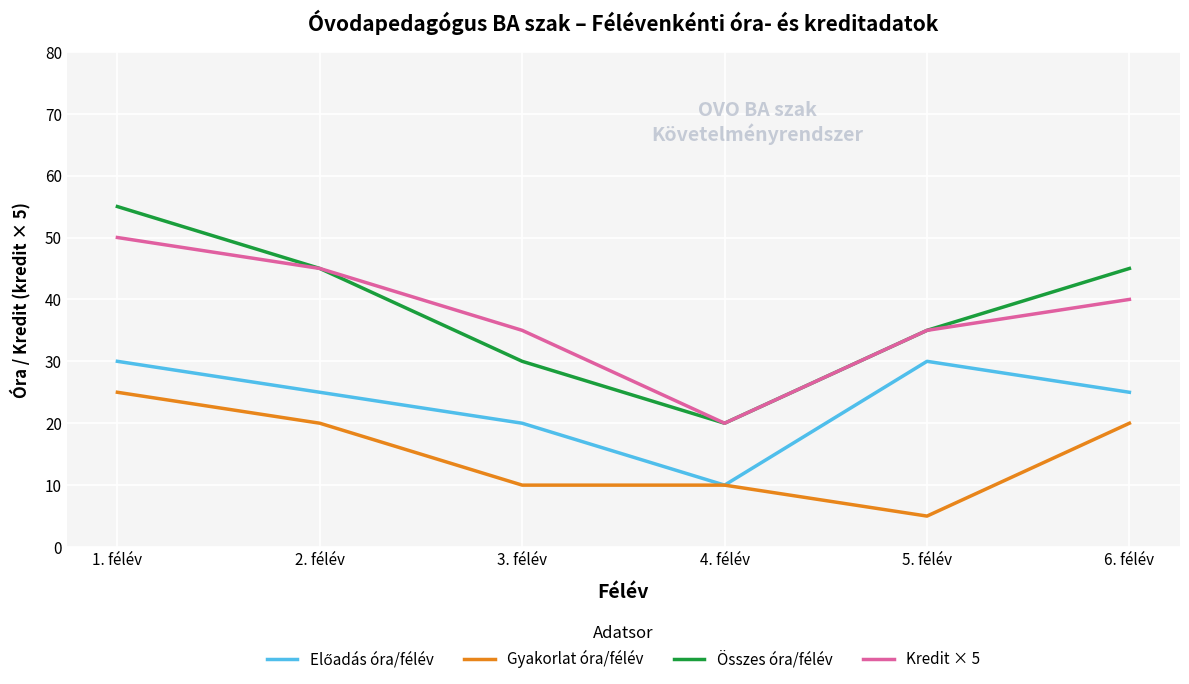

Where is the first local minimum for Kredit × 5?

4. félév